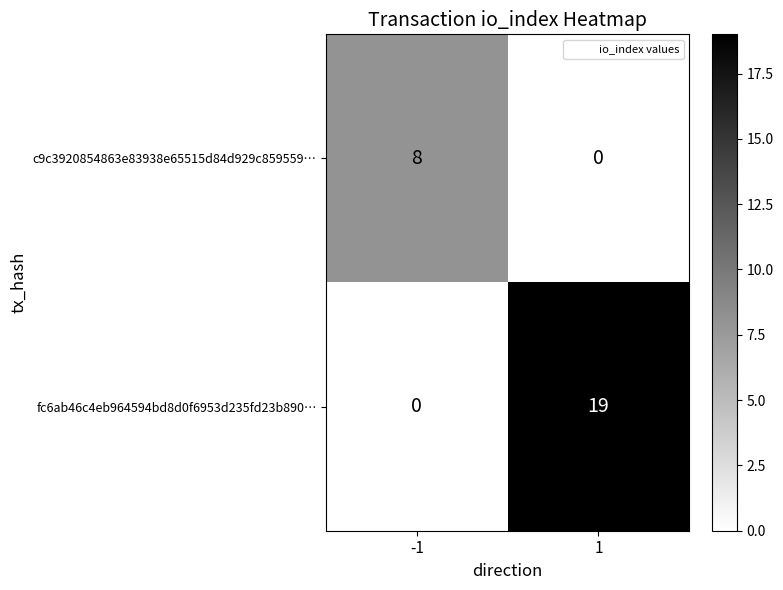

Which series has the largest total across all categories?

fc6ab46c4eb964594bd8d0f6953d235fd23b890…